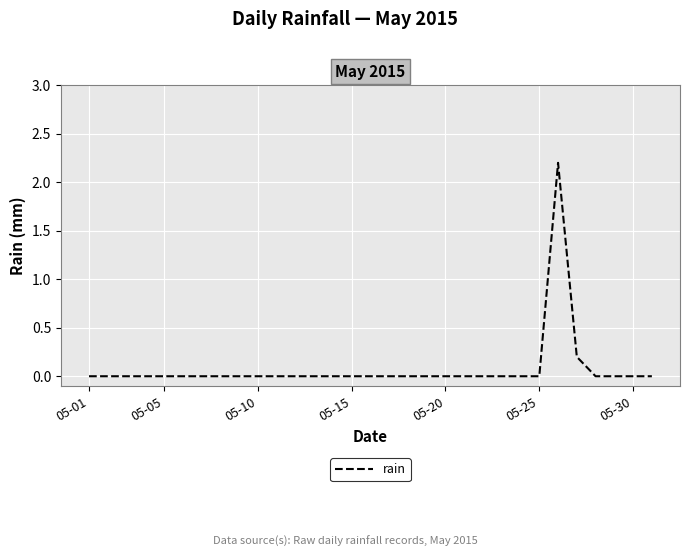

What is the difference between the maximum and minimum values?

2.2